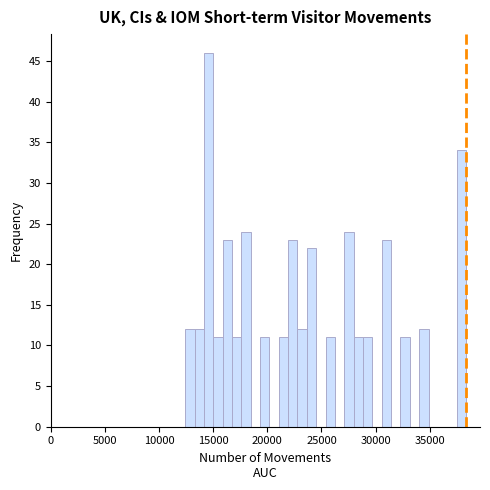

Read against the x-axis, roughly where is the centre of the tallest bar?

14500